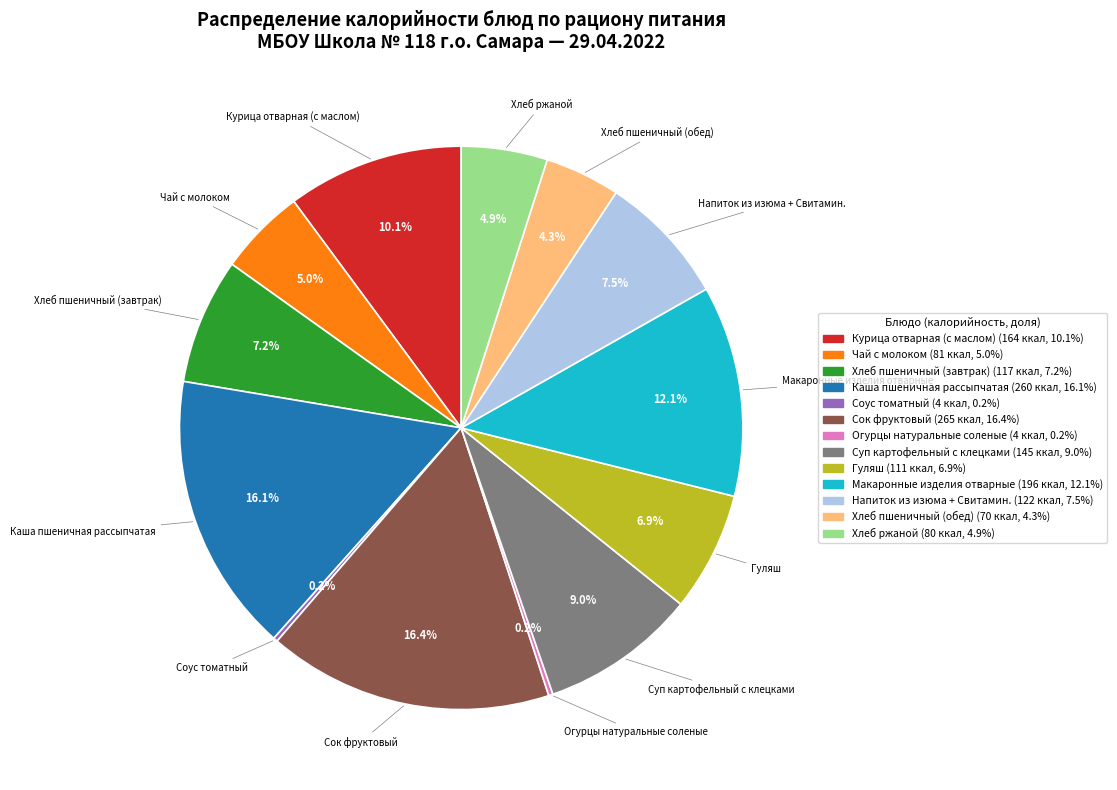

To the nearest percent, what is the difference between the Хлеб пшеничный (завтрак) and Хлеб ржаной slice percentages?

2%